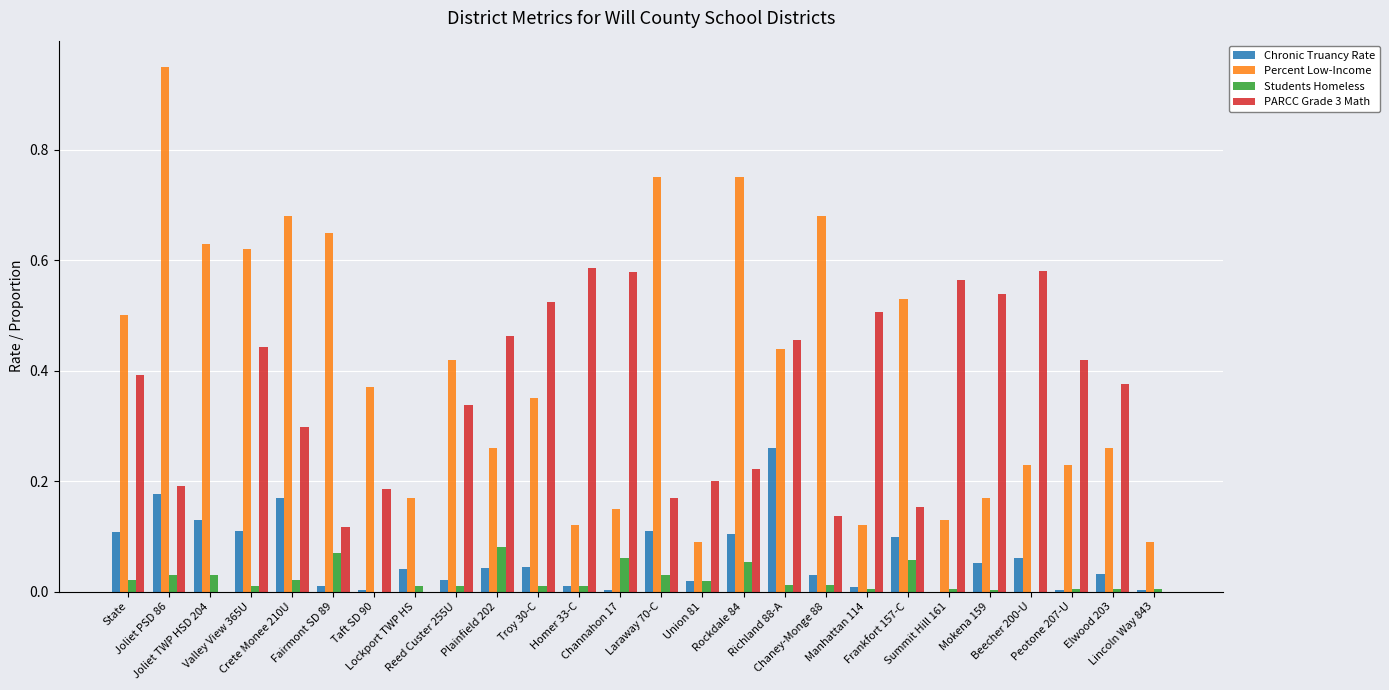

At which label is Percent Low-Income closest to 0?

Union 81